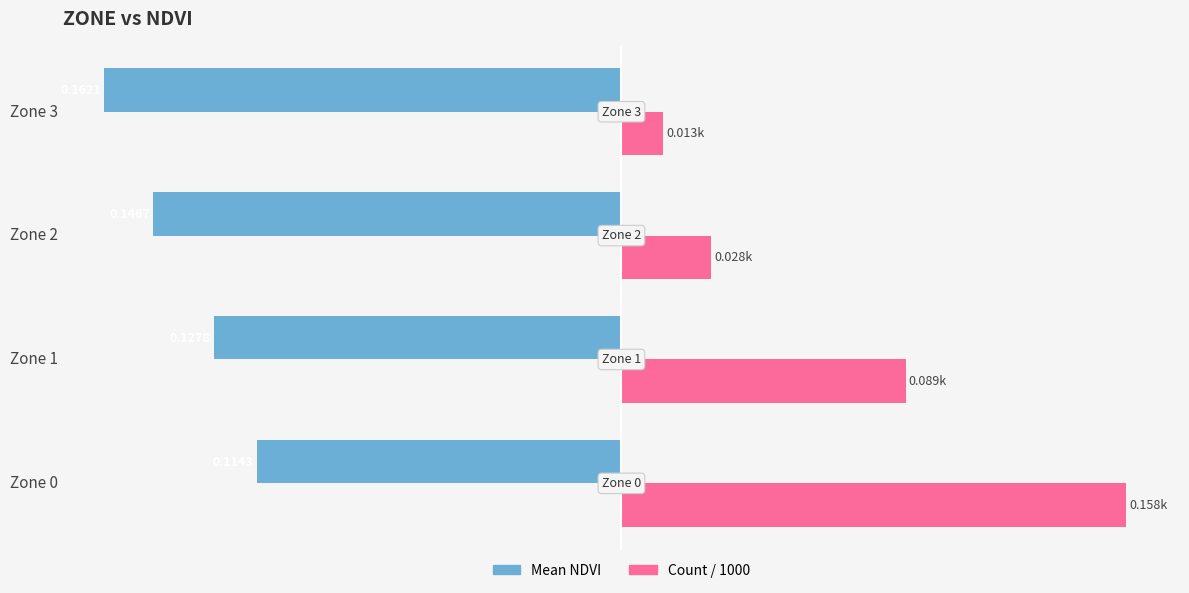

How many bars are there in each group?

2